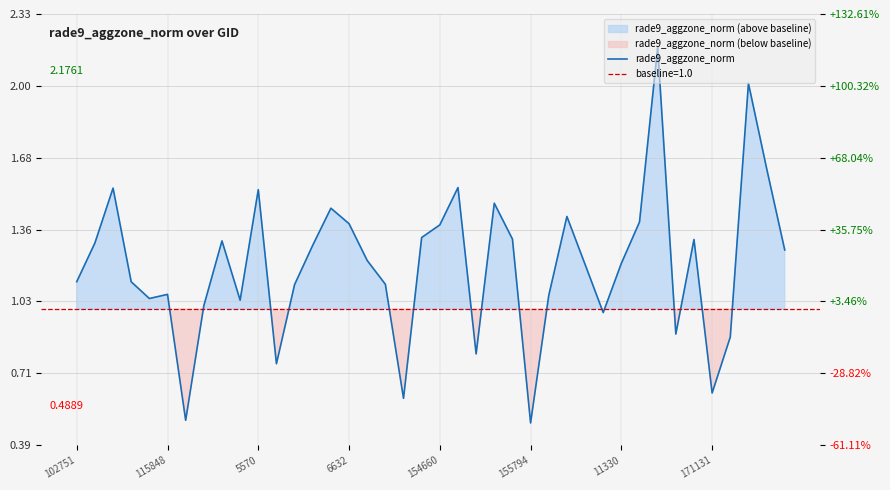

Rank the categories by value from highest to lowest.

32, 37, 38, 21, 5570, 10, 23, 14, 27, 31, 15, 20, 19, 24, 34, 8, 115848, 13, 39, 16, 30, 28, 102751, 6632, 17, 12, 155794, 26, 154660, 9, 171131, 29, 33, 36, 22, 11, 35, 18, 11330, 25